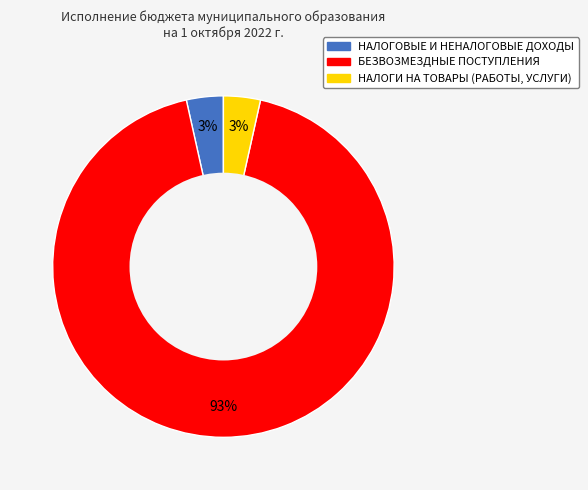

Which slice is the largest?

БЕЗВОЗМЕЗДНЫЕ ПОСТУПЛЕНИЯ